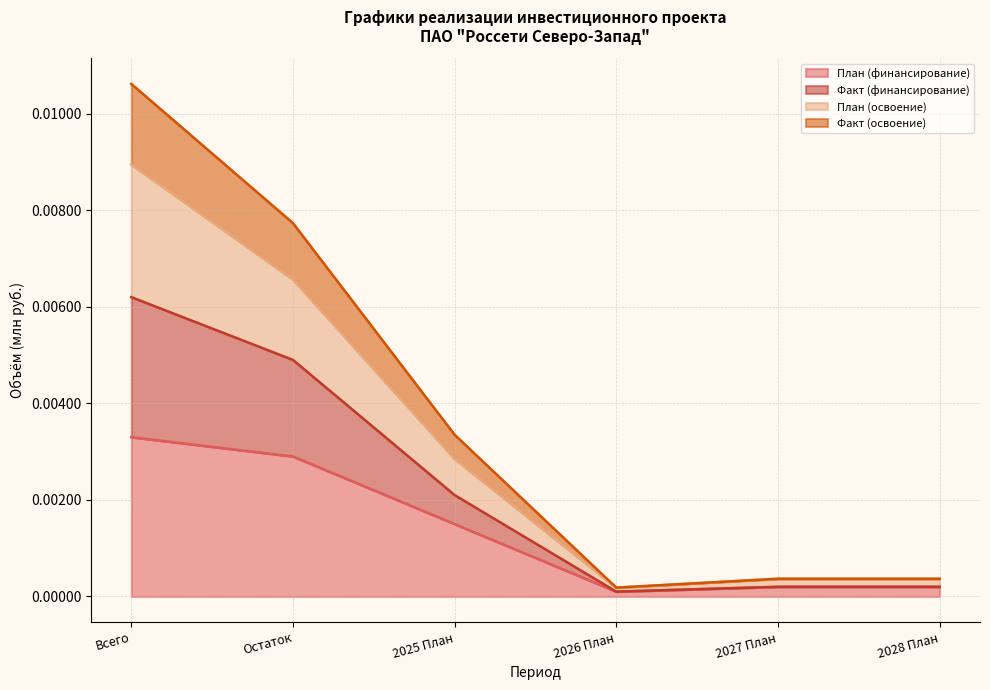

True or false: План (освоение) and Факт (освоение) cross at least once.

False